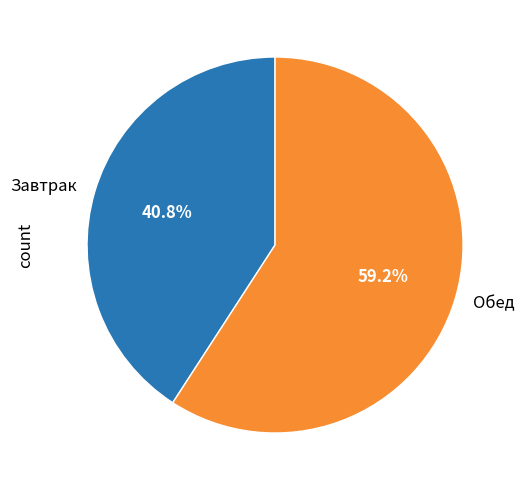

What percentage do Обед and Завтрак together represent?

100.0%